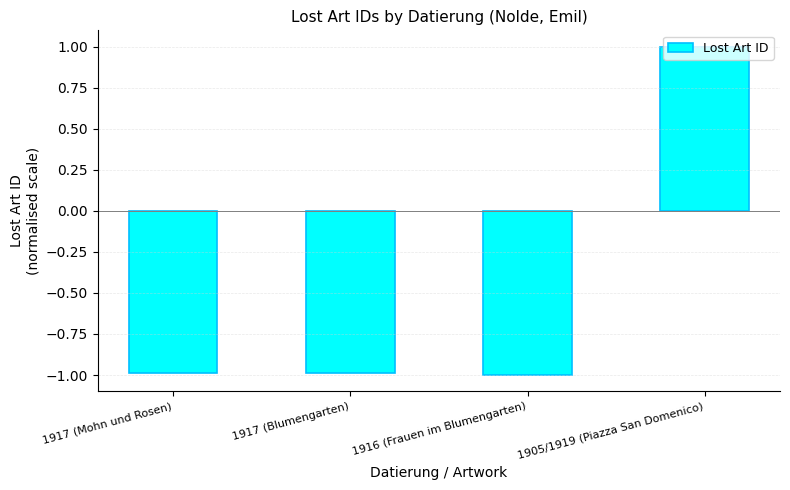

At which category does the chart reach its peak across all series?

1905/1919 (Piazza San Domenico)